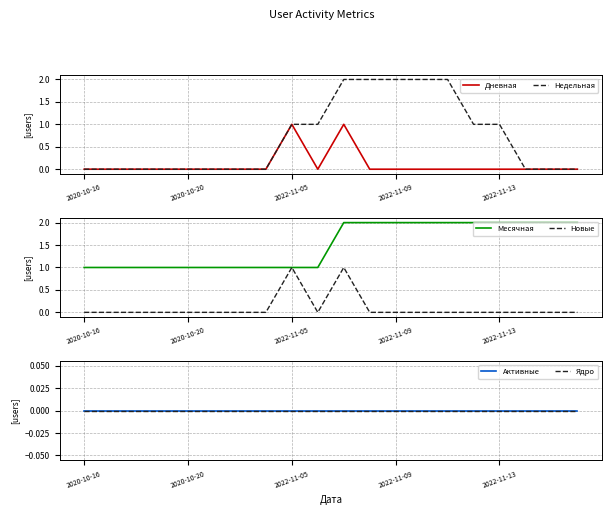

Is this an area chart (filled region under the line)?

No